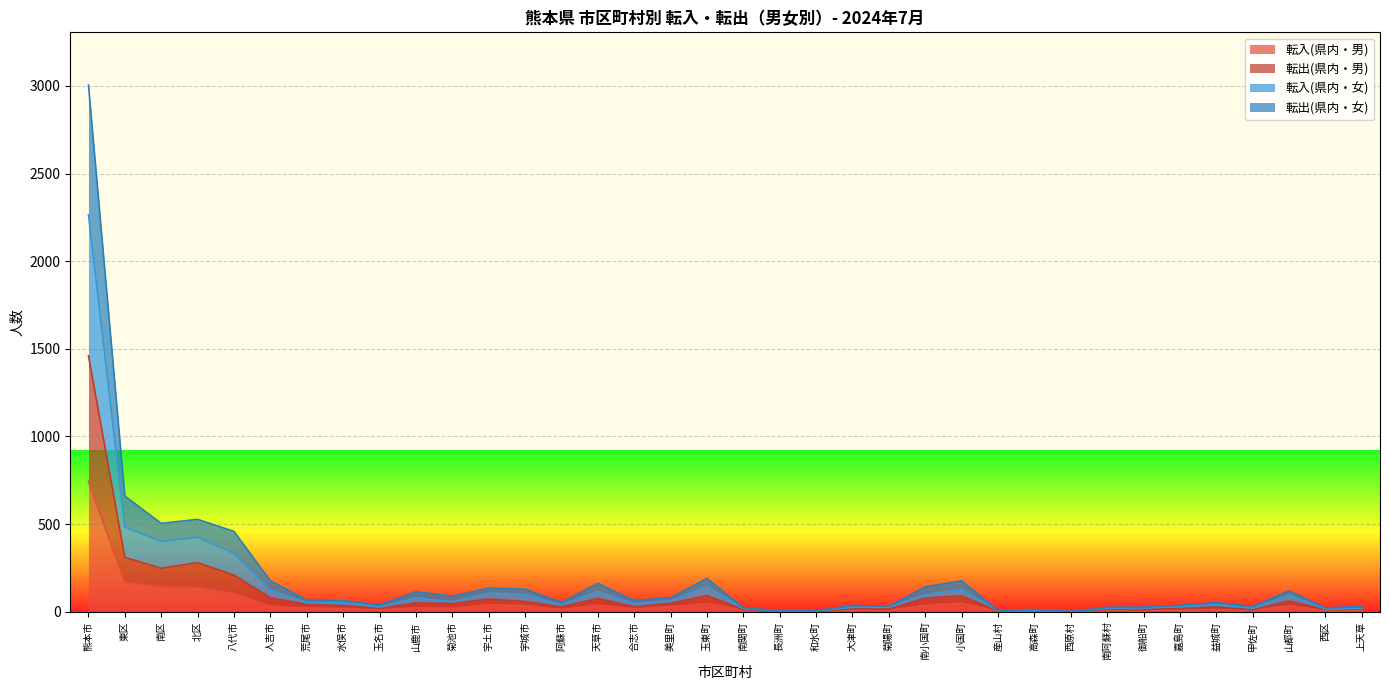

At which label is 転入(県内・女) closest to 1132?

東区